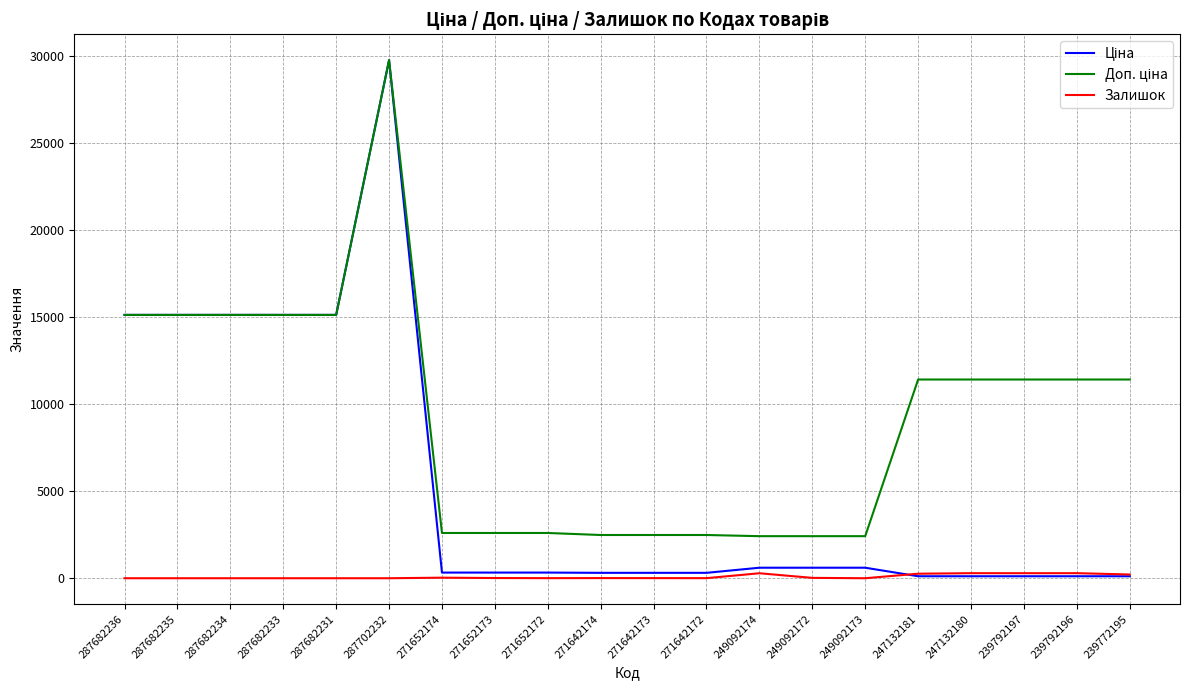

How many distinct data groups are displayed?

3